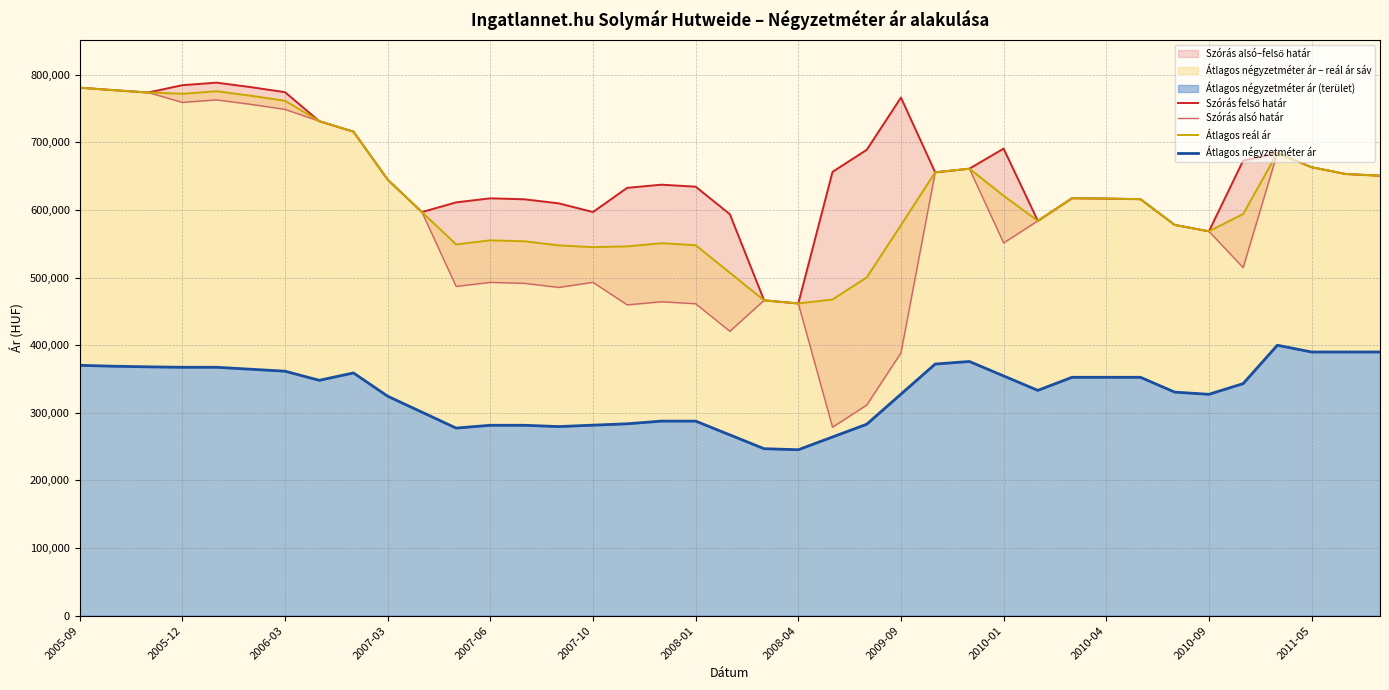

Where does the Átlagos négyzetméter ár series first go above 343229?

2005-09